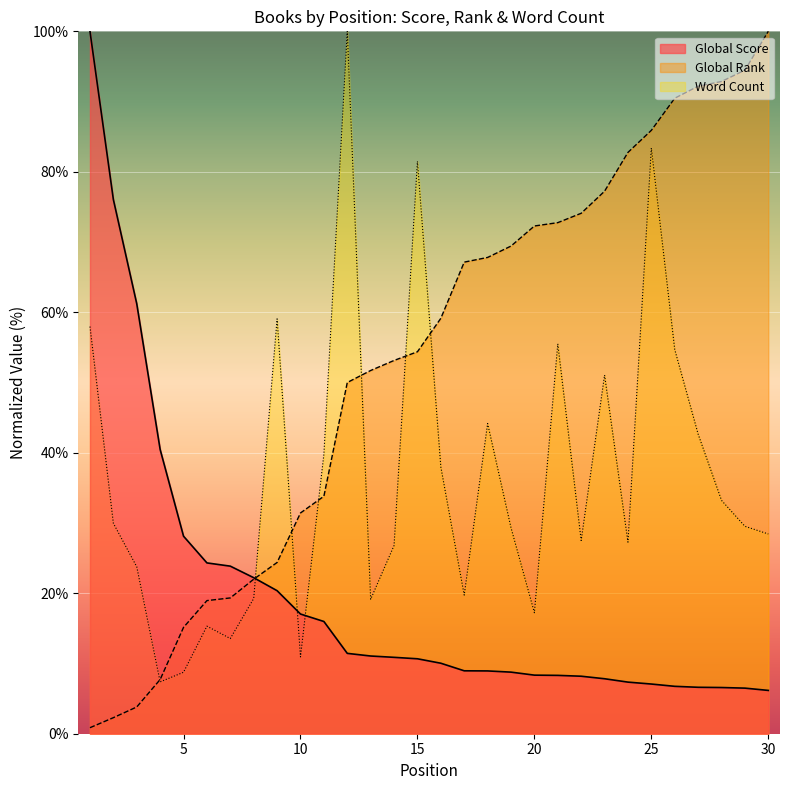

Where is the first local minimum for Word Count?

4